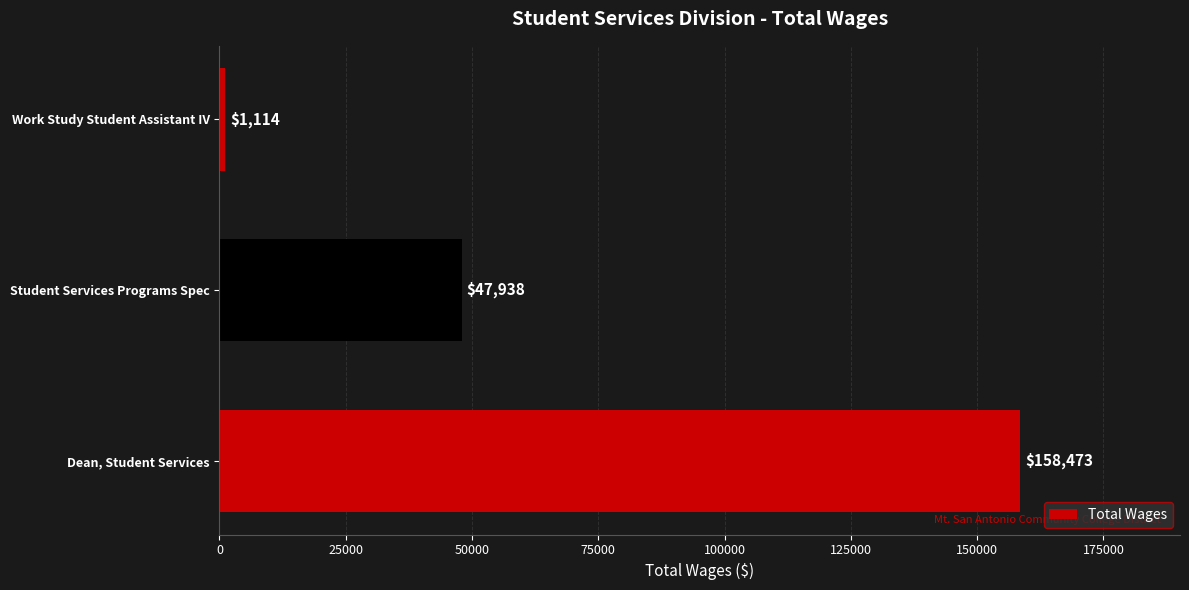

Rank the categories by value from highest to lowest.

Dean, Student Services, Student Services Programs Spec, Work Study Student Assistant IV